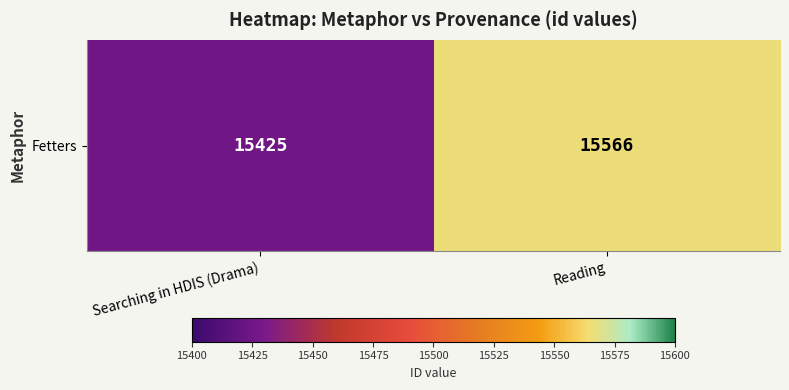

What is the approximate value at Reading?

15566